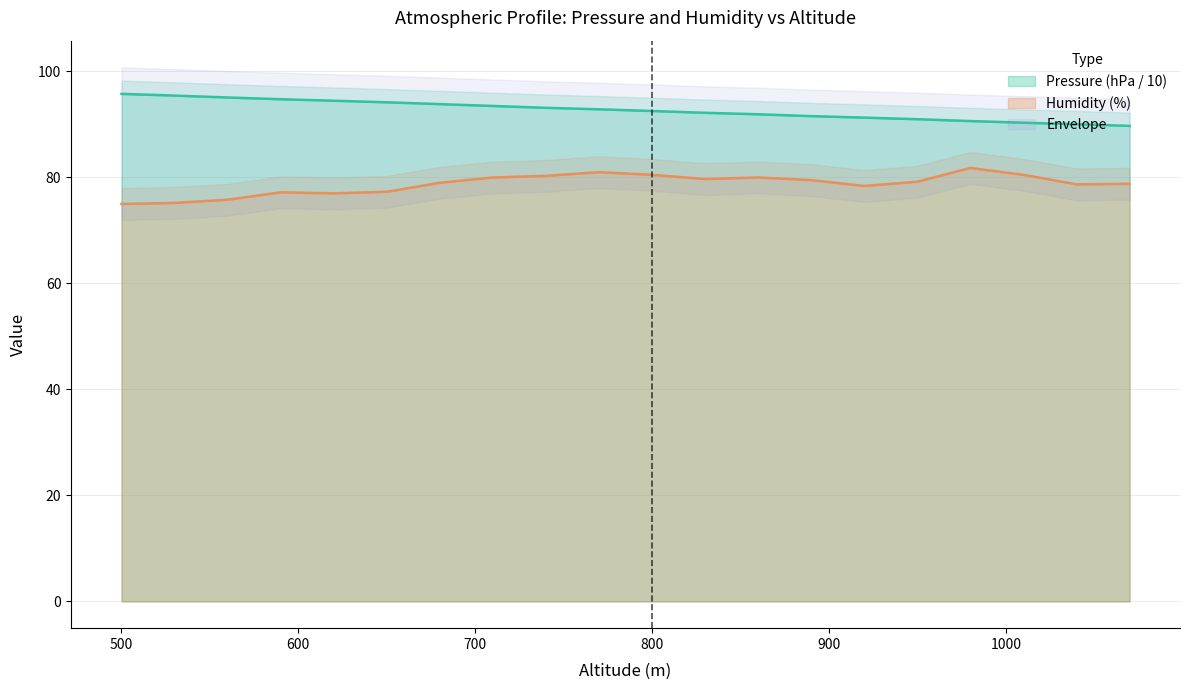

Which series has the largest range (max minus min)?

Humidity (%)